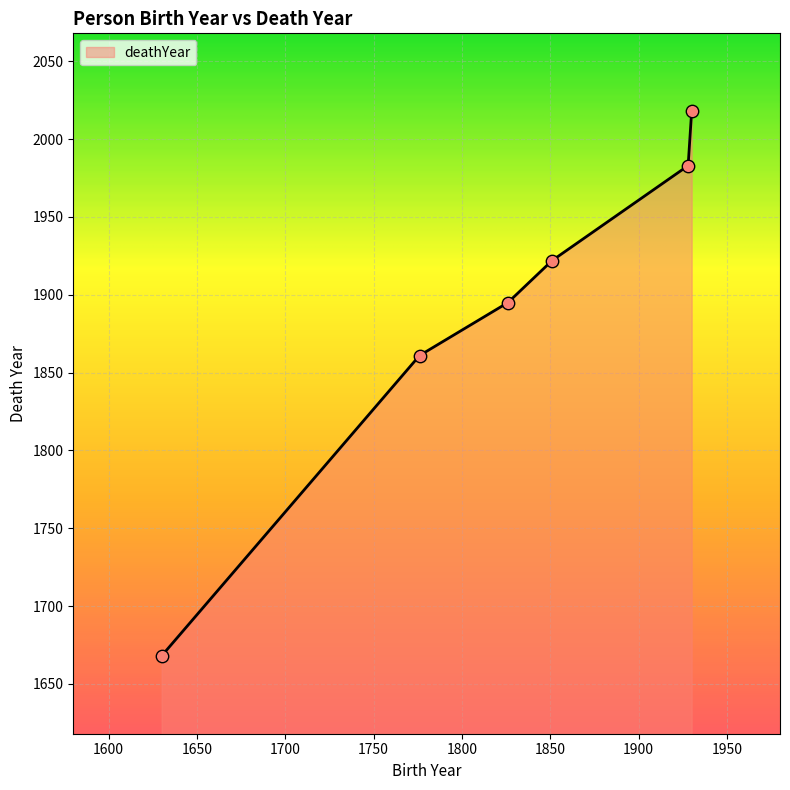

What is the greatest value displayed?

2018